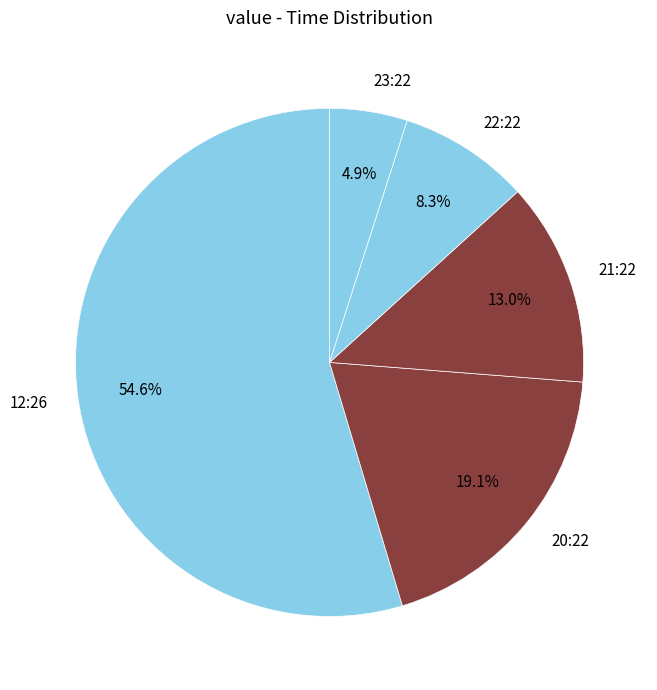

Which has a higher value, 21:22 or 23:22?

21:22